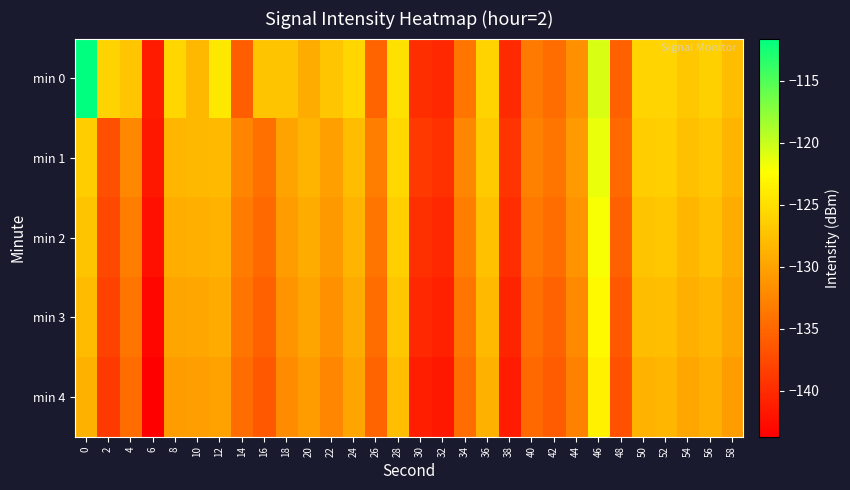

What is the maximum value shown in the chart?

-111.6